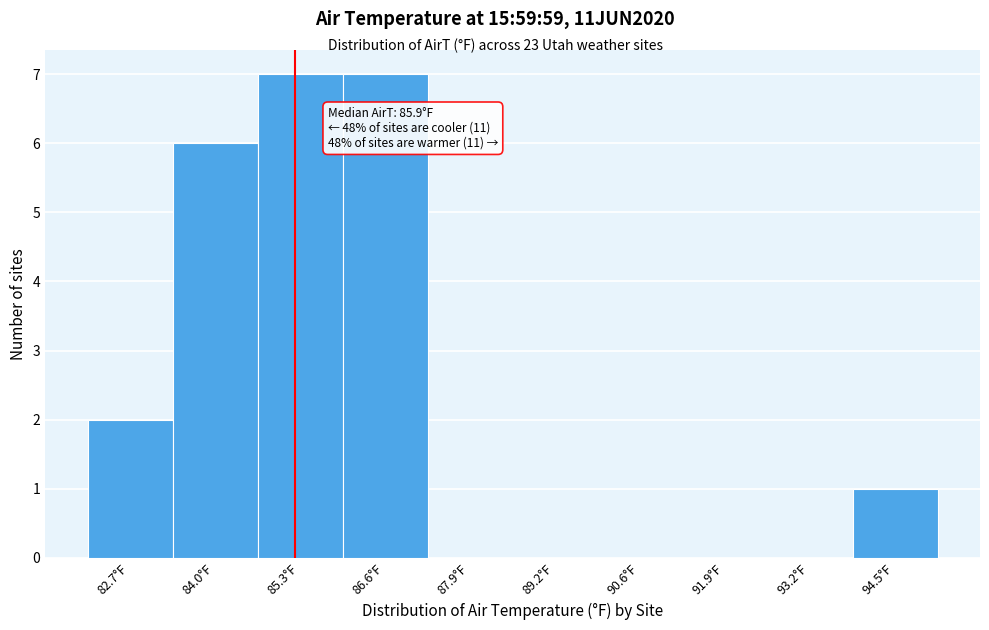

Reading right to left, extract all data points from this chart.

94.5°F=1	93.2°F=0	91.9°F=0	90.6°F=0	89.2°F=0	87.9°F=0	86.6°F=7	85.3°F=7	84.0°F=6	82.7°F=2